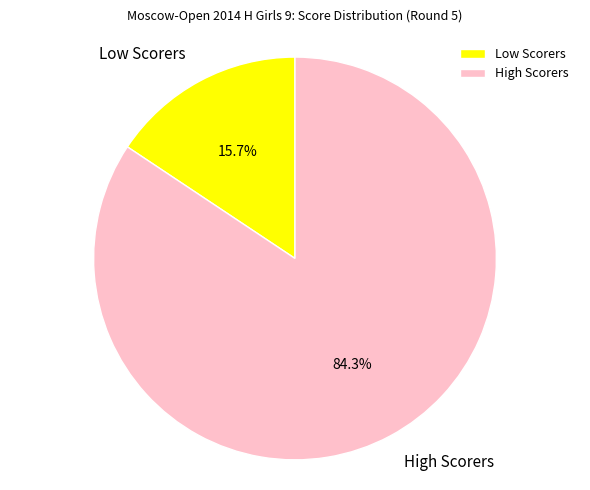

How many segments does this pie chart have?

2